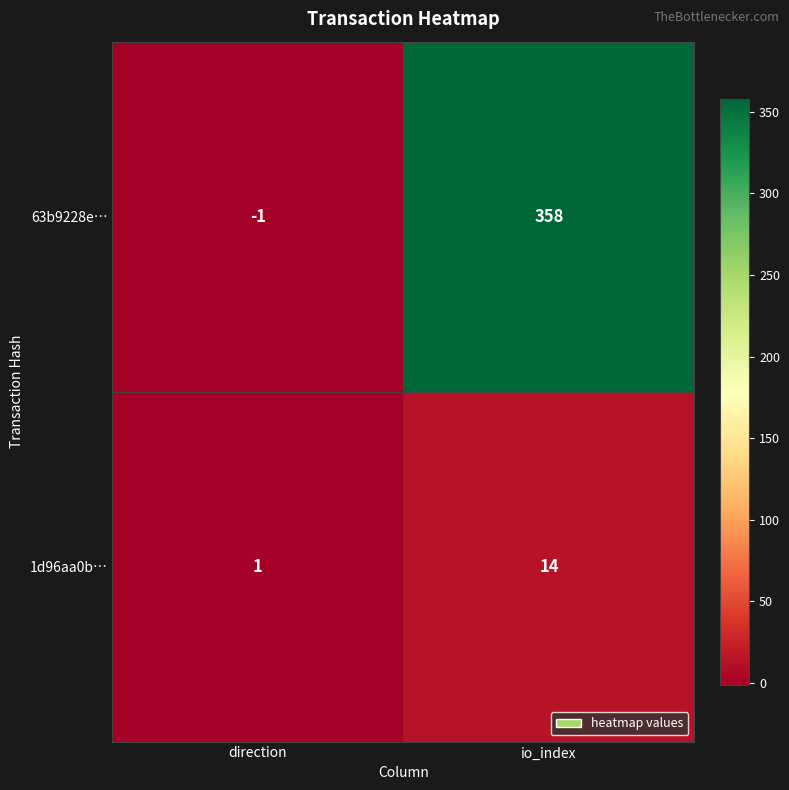

What is the greatest value displayed?

358